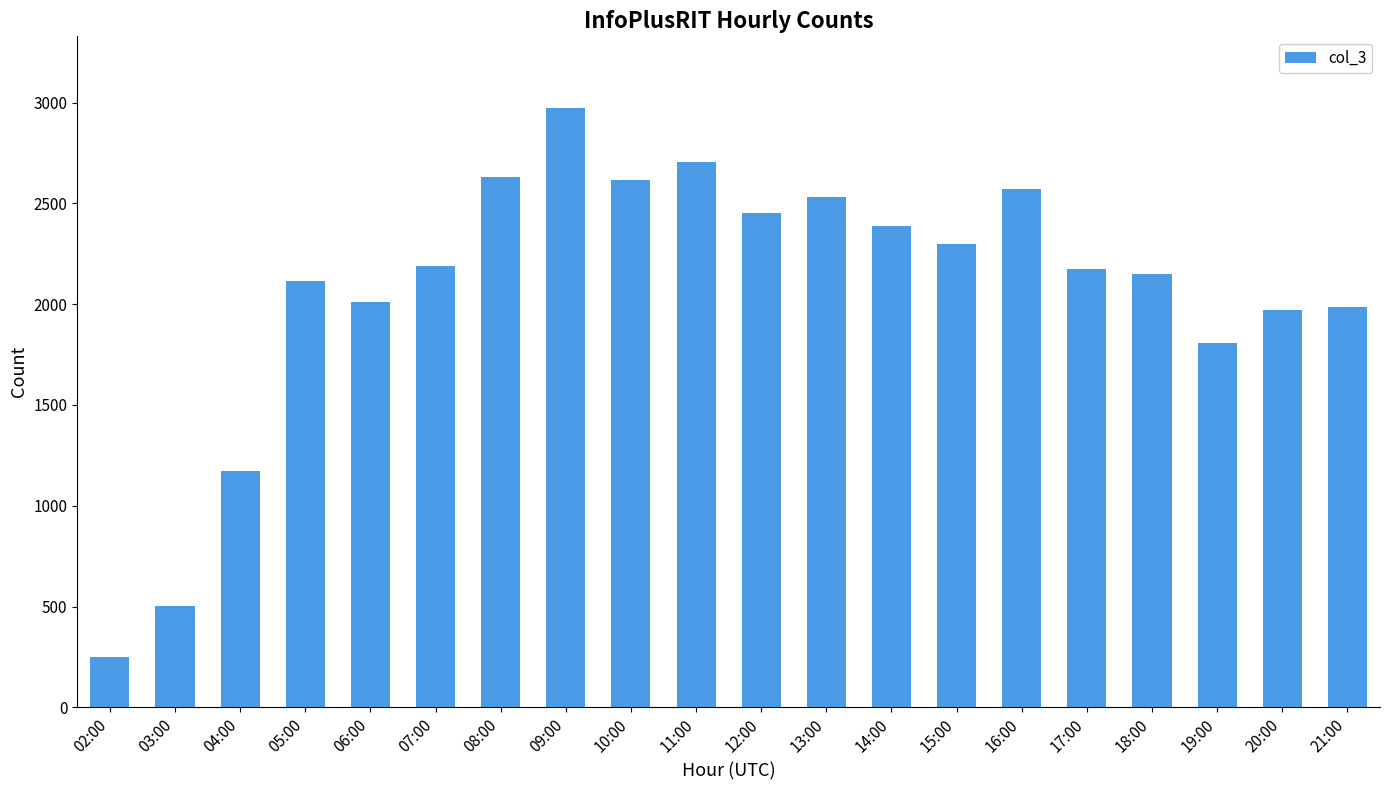

What is the difference between the maximum and minimum values?

2724